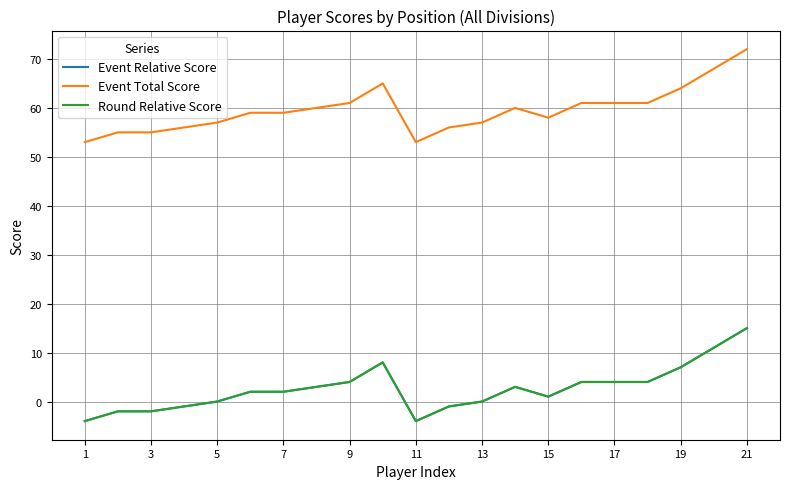

Is this an area chart (filled region under the line)?

No